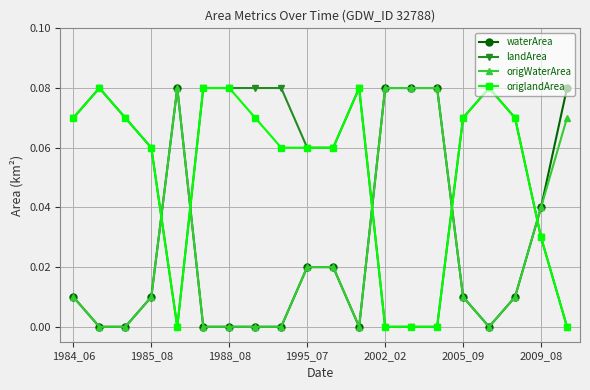

Which series ends up on top after the final intersection of landArea and origWaterArea?

origWaterArea